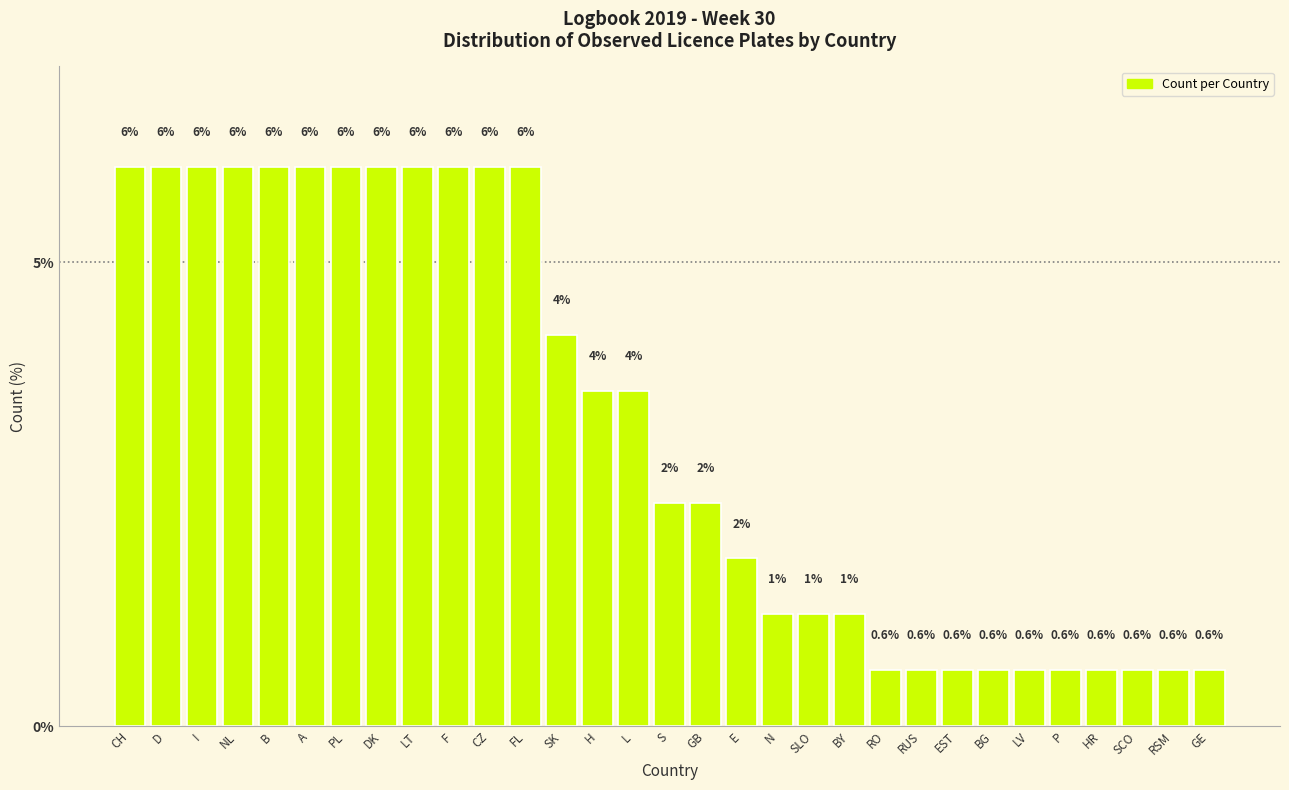

Reading left to right, transcribe all the data shown in this chart.

6.0	6.0	6.0	6.0	6.0	6.0	6.0	6.0	6.0	6.0	6.0	6.0	4.2	3.6	3.6	2.4	2.4	1.8	1.2	1.2	1.2	0.6	0.6	0.6	0.6	0.6	0.6	0.6	0.6	0.6	0.6